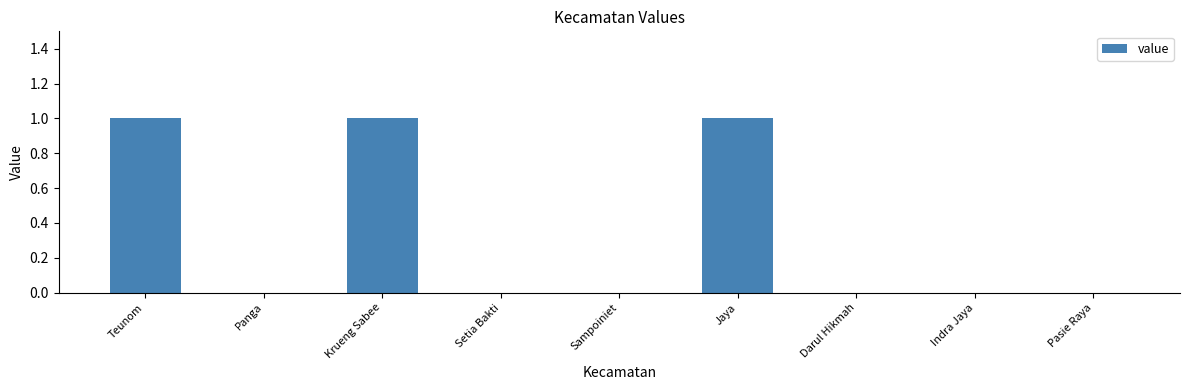

The chart shows a value of 2 at Krueng Sabee. True or false?

False